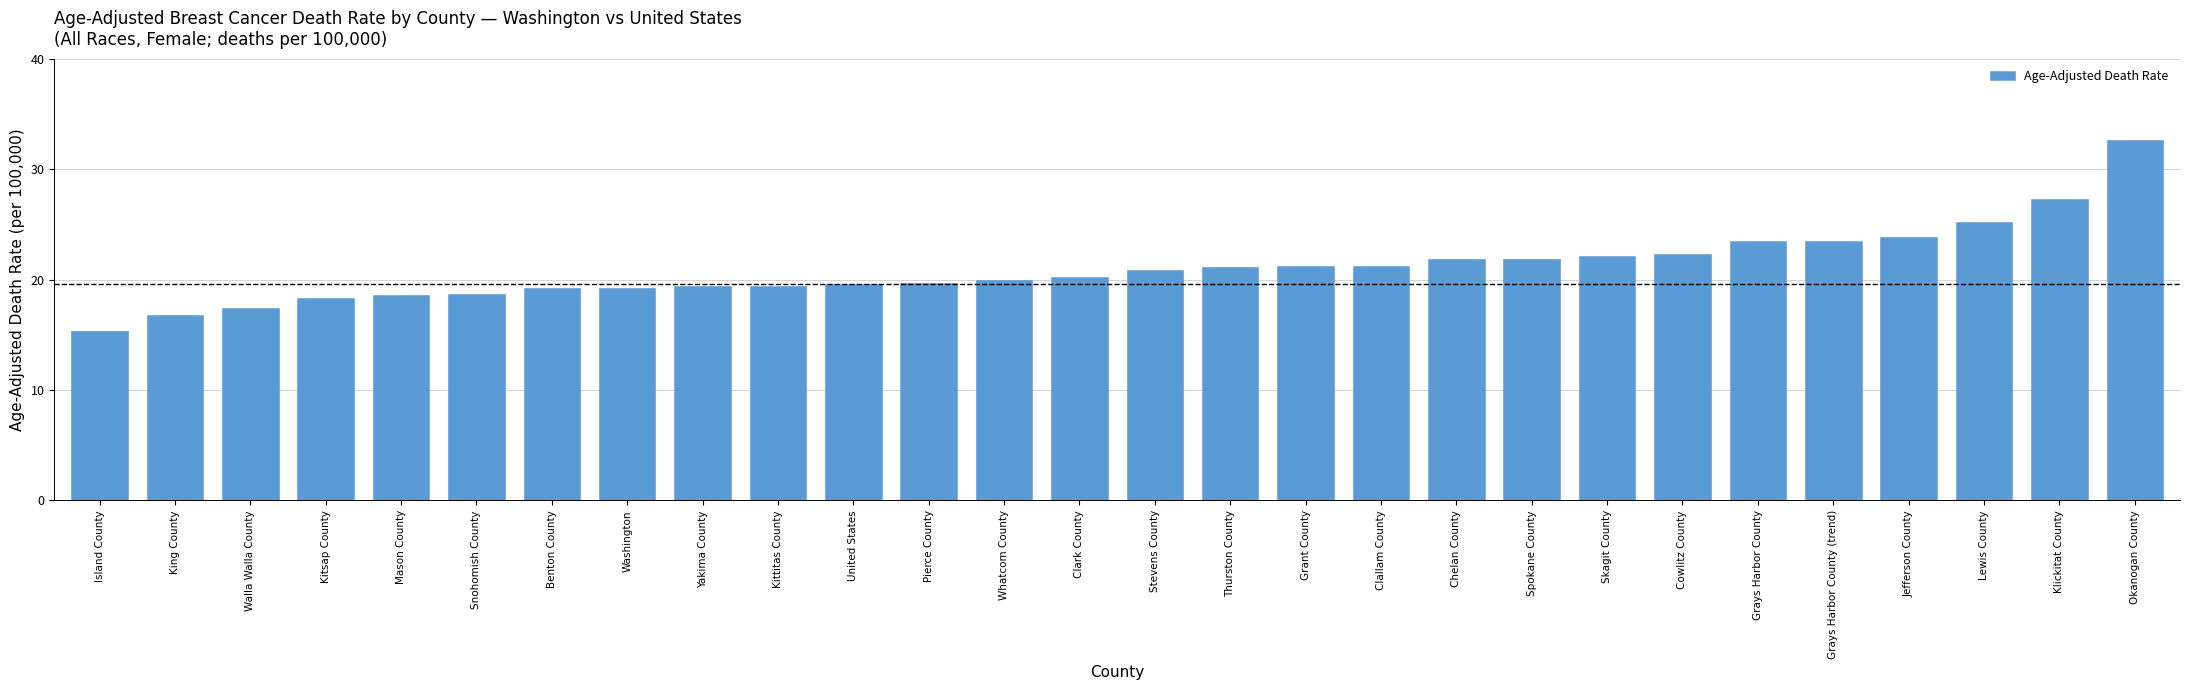

How many bars are there in total?

28